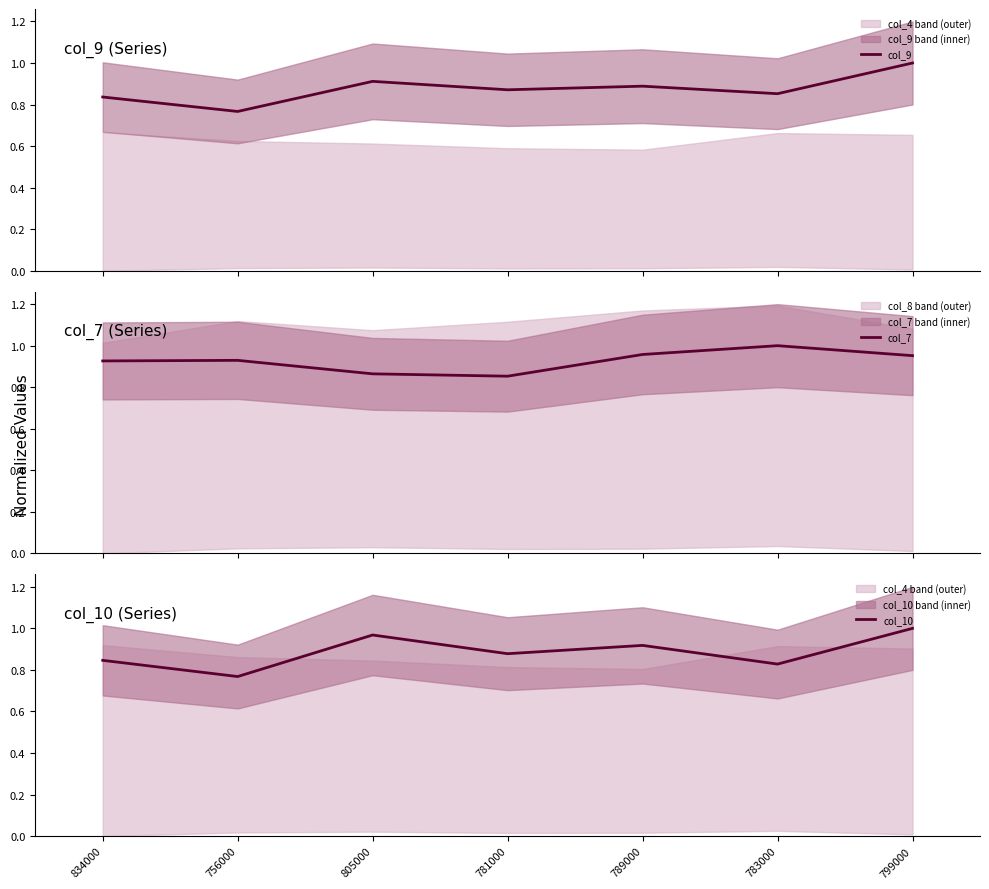

List the series in order of their overall mean, highest first.

col_7, col_10, col_9